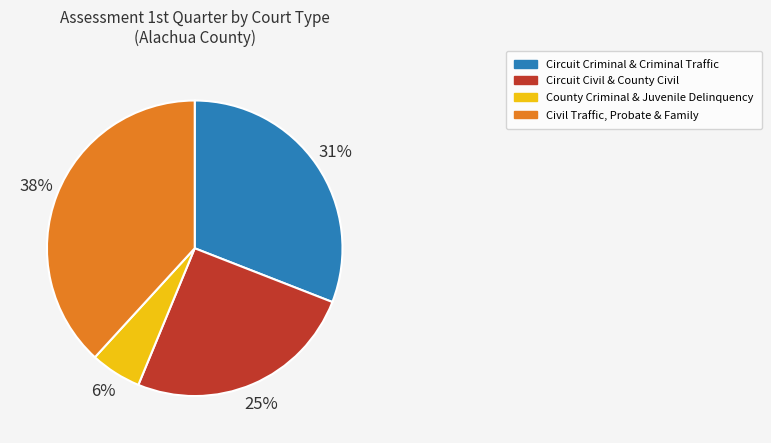

Between County Criminal & Juvenile Delinquency and Circuit Criminal & Criminal Traffic, which is larger?

Circuit Criminal & Criminal Traffic